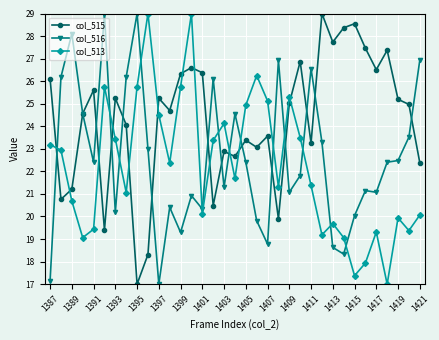

What is the lowest value of the col_516 series?

17.0